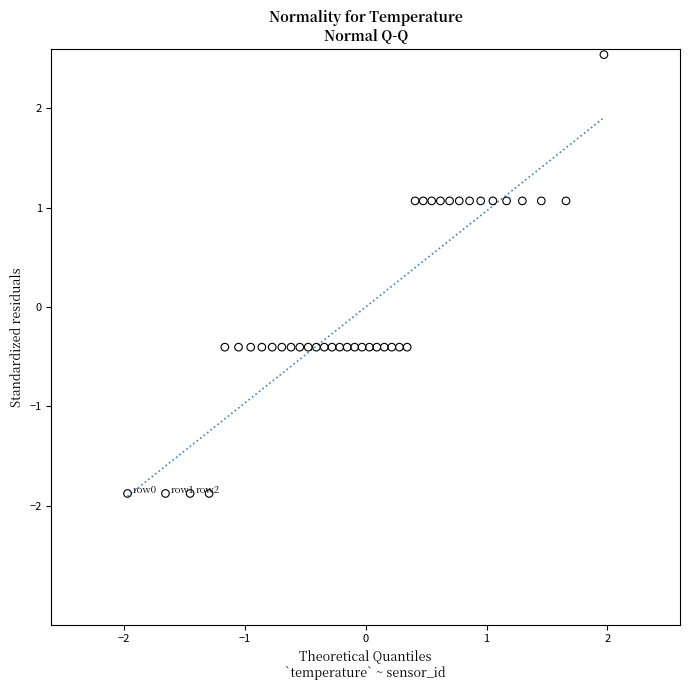

What is the range of X values (max minus min)?

3.9